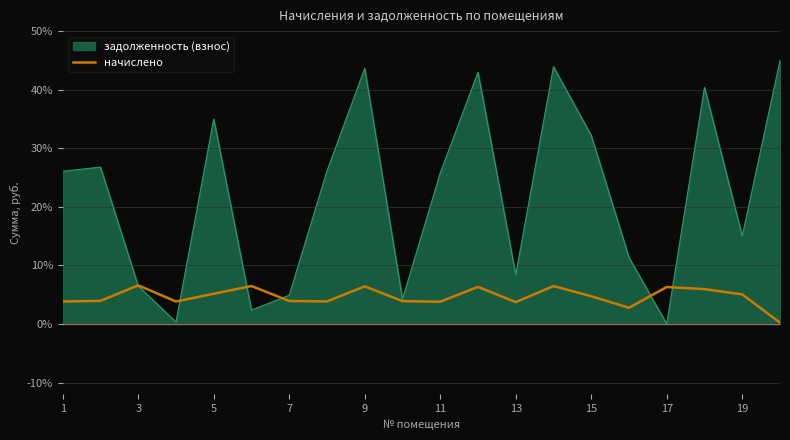

True or false: начислено has a value of 4.7 at 15.

True